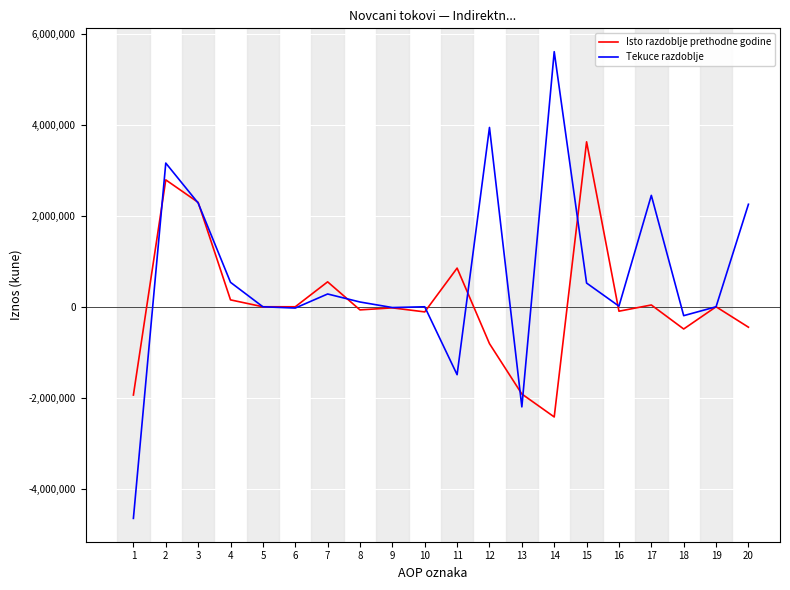

What is the difference between the Tekuce razdoblje values at 8 and 10?

104815